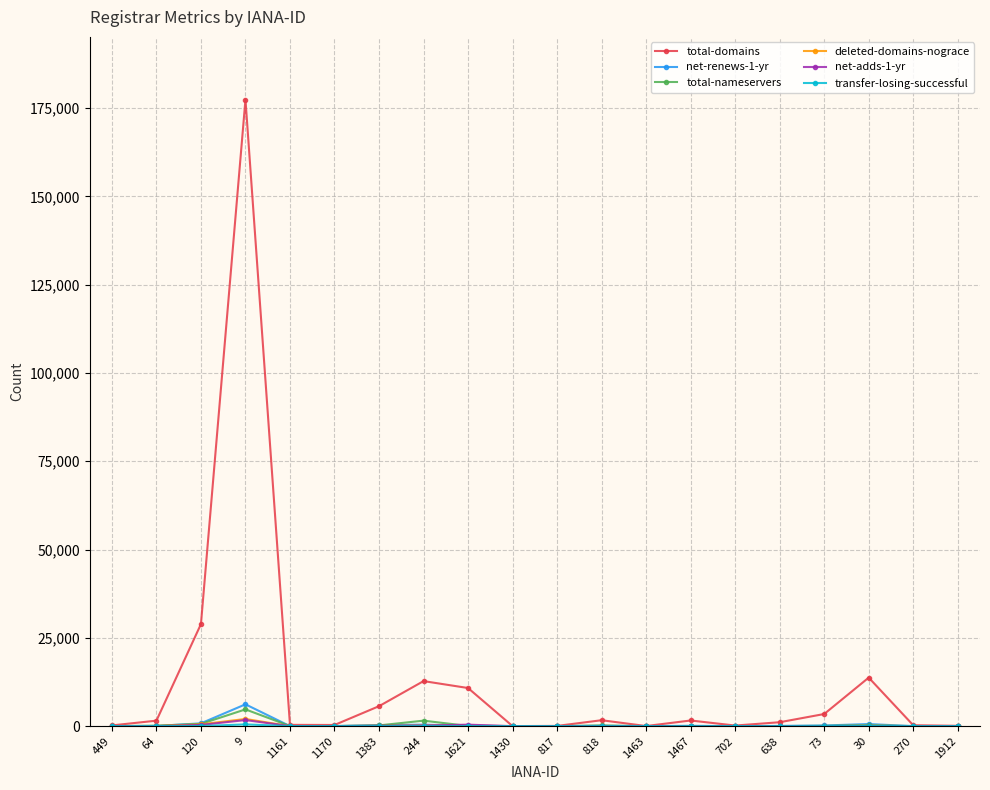

At which category is the sum across all series the highest?

9